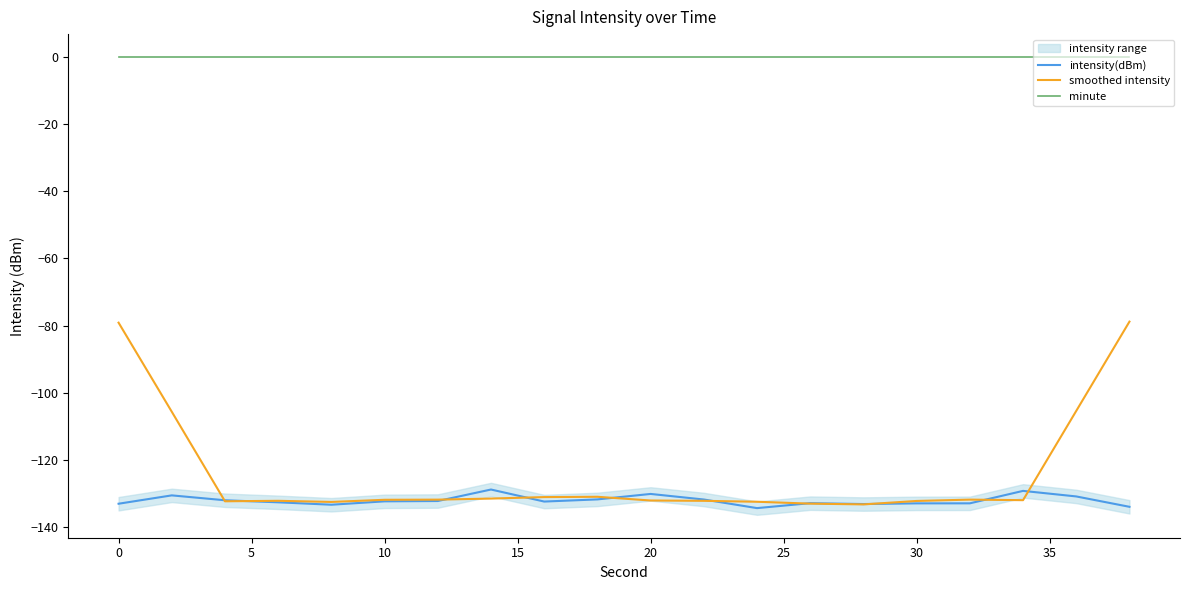

True or false: smoothed intensity and minute intersect in this chart.

False